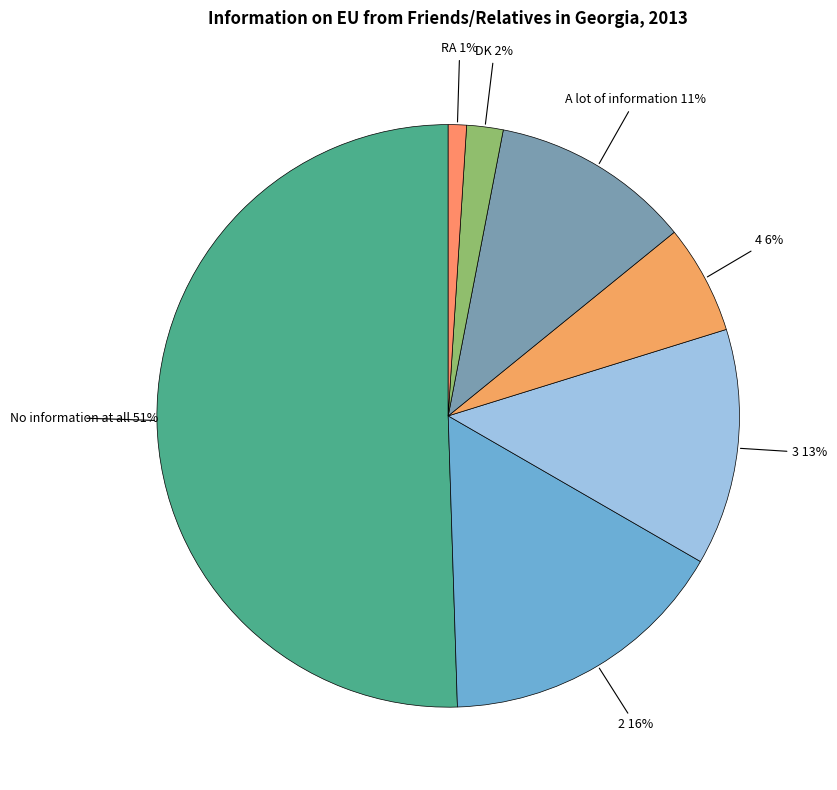

How many segments does this pie chart have?

7